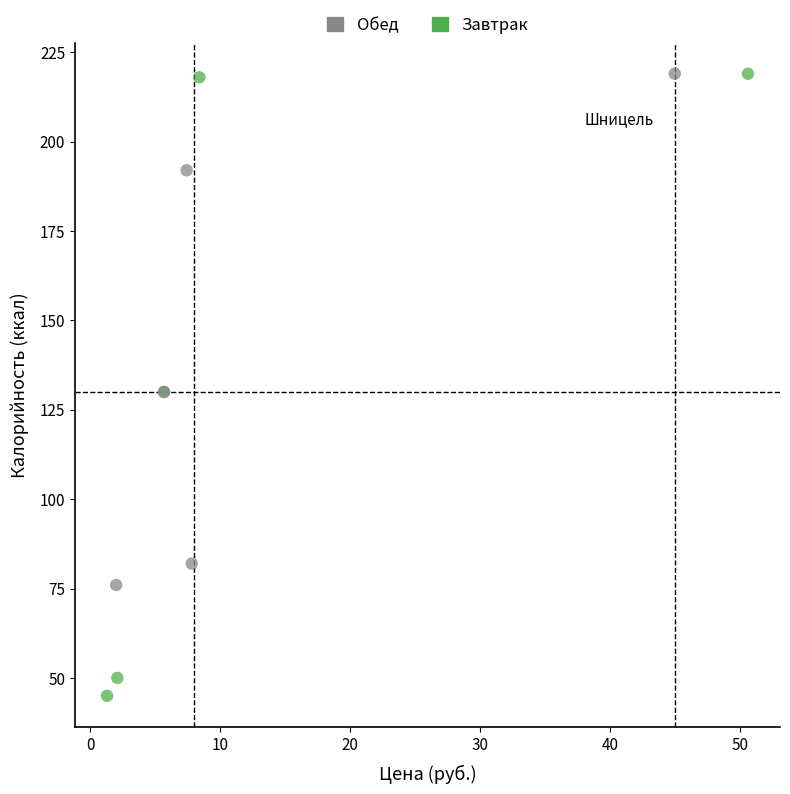

Which series has the largest Y range (max minus min)?

Завтрак